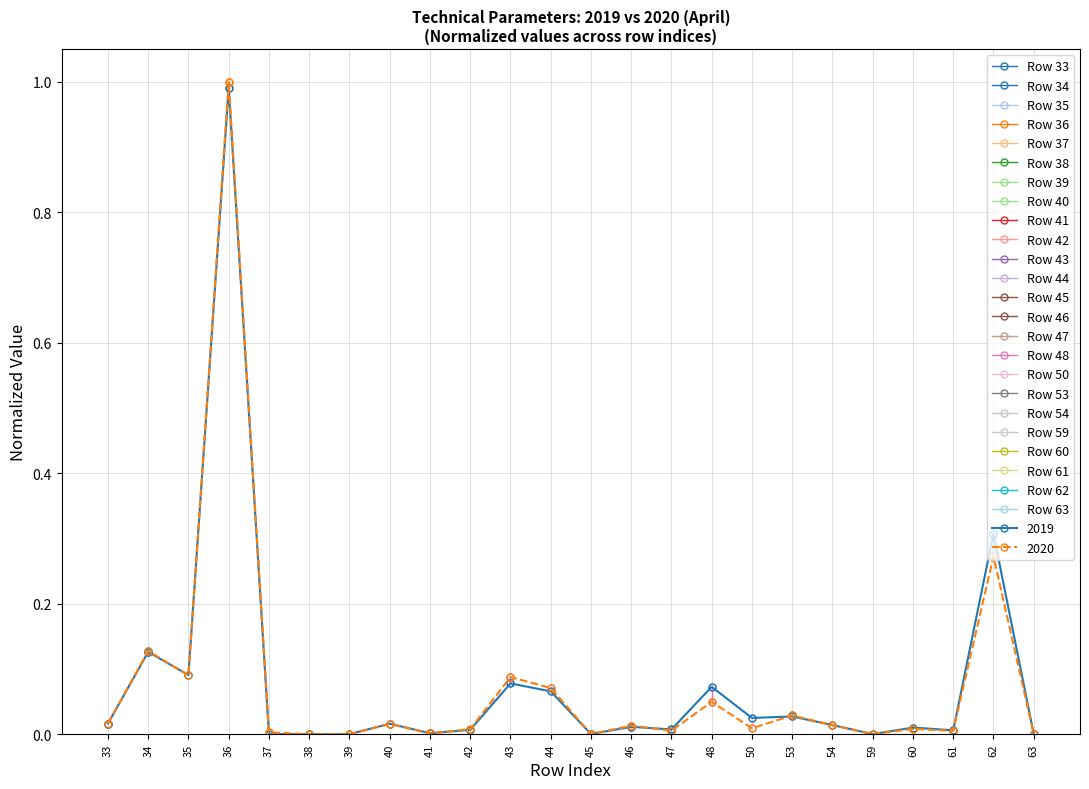

At which label does 2020 reach its minimum?

38